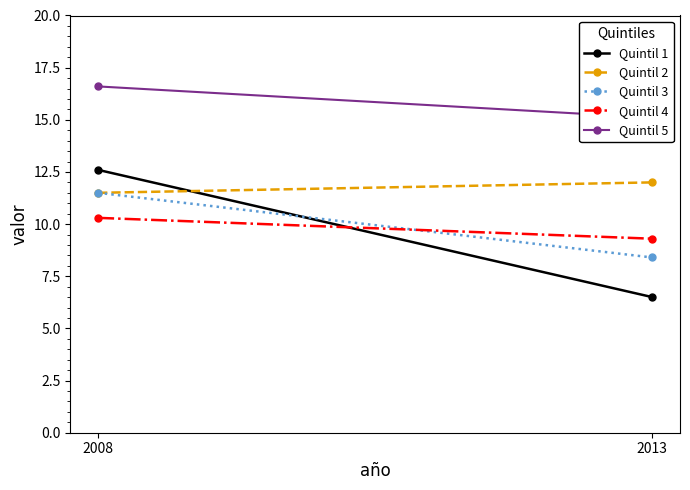

Between 2008 and 2013, which is larger?

2008